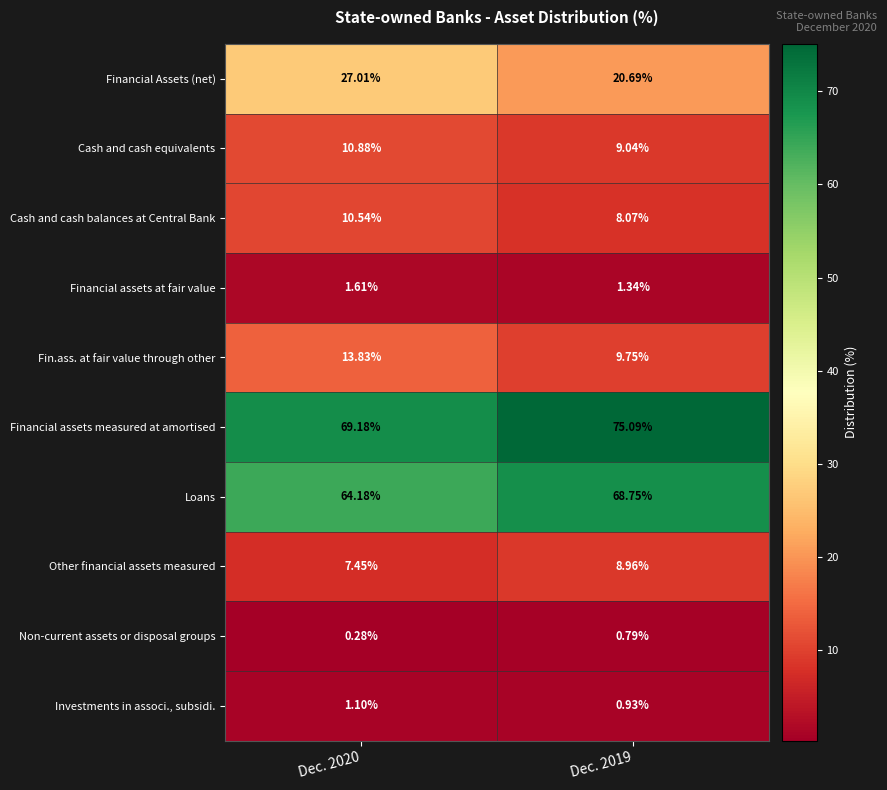

Which series has the largest total across all categories?

Financial assets measured at amortised